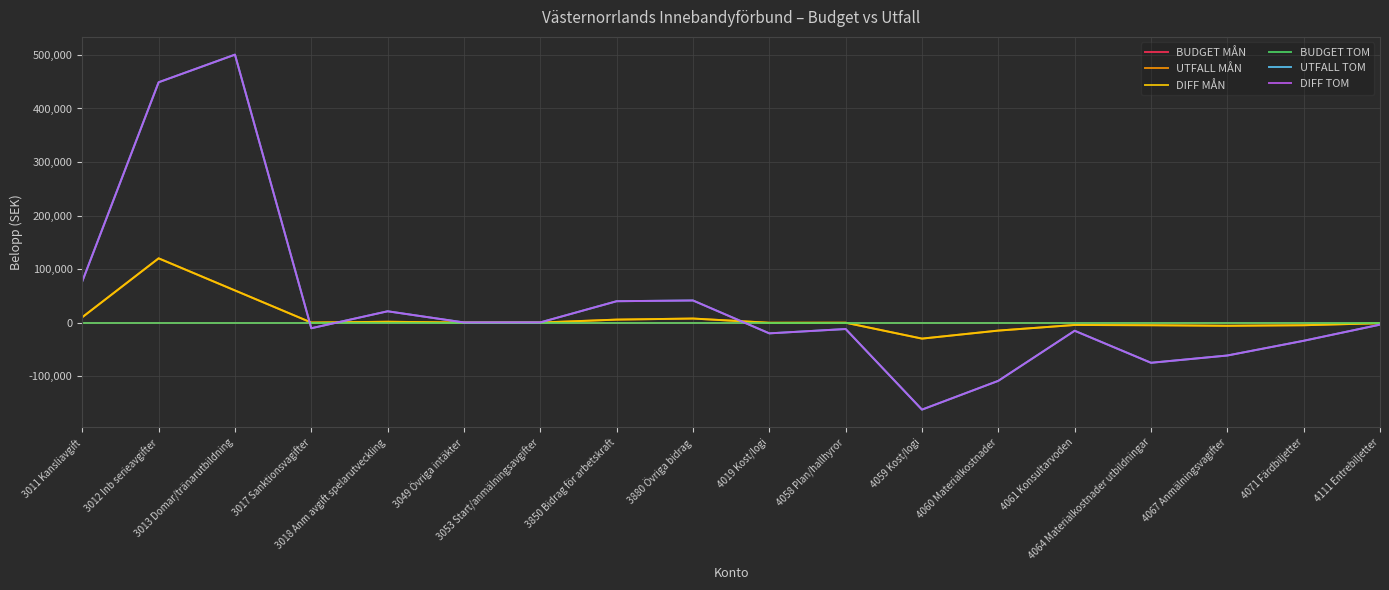

Rank the categories by UTFALL TOM value from highest to lowest.

3013 Domar/tränarutbildning, 3012 Inb serieavgifter, 3011 Kansliavgift, 3880 Övriga bidrag, 3850 Bidrag för arbetskraft, 3018 Anm avgift spelarutveckling, 3053 Start/anmälningsavgifter, 3049 Övriga intäkter, 4111 Entrebiljetter, 3017 Sanktionsvagifter, 4058 Plan/hallhyror, 4061 Konsultarvoden, 4019 Kost/logi, 4071 Färdbiljetter, 4067 Anmälningsvagifter, 4064 Materialkostnader utbildningar, 4060 Materialkostnader, 4059 Kost/logi